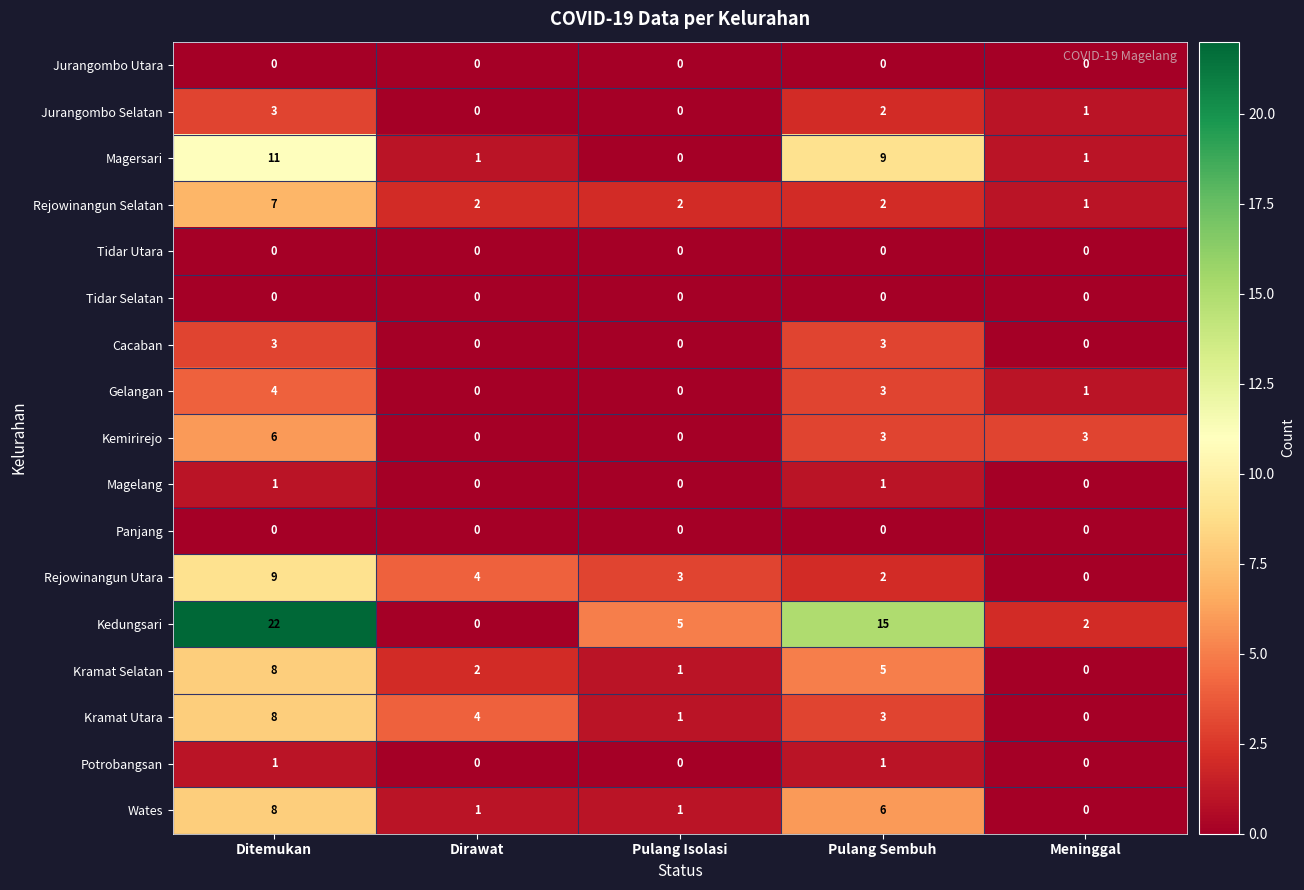

At which category is the sum across all series the highest?

Ditemukan